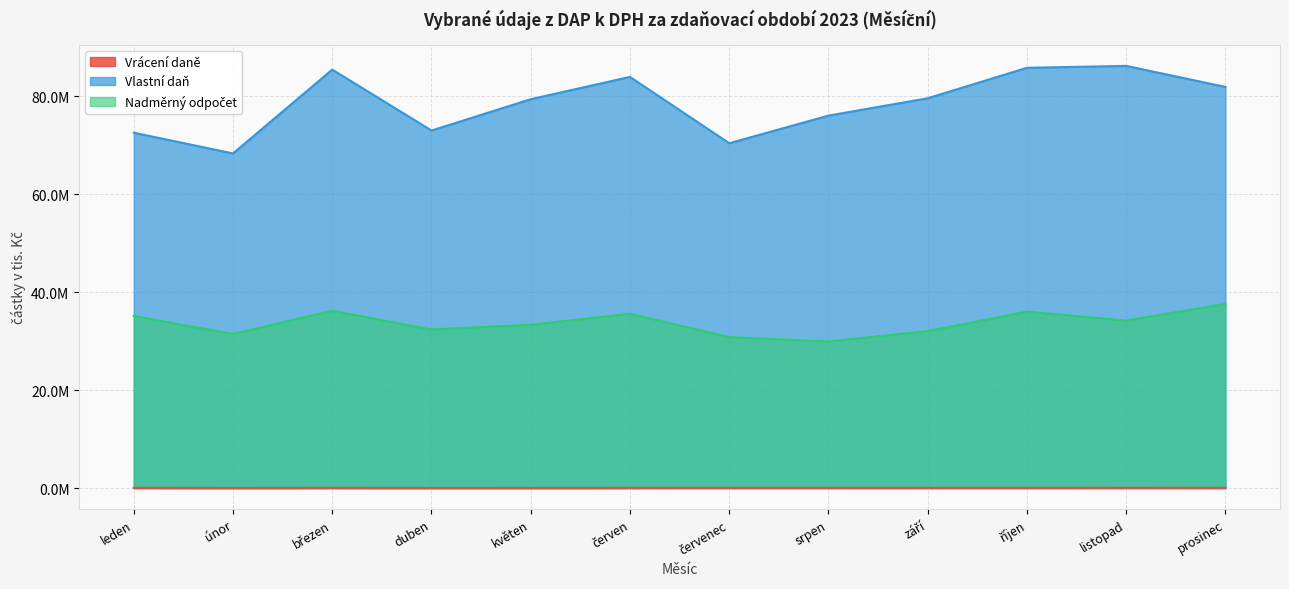

Reading left to right, extract all data points from this chart.

Vrácení daně: 55342.6	36543.4	50864.5	37878.8	40192.2	48688.7	71377.8	58956.2	54715.8	68342.8	79382.6	74373.4
Vlastní daň: 72532136.8	68299096.5	85411447.7	72974704.5	79369843.1	83919956.5	70382355.4	76020486.5	79561281.9	85776173.4	86166321.0	81877033.4
Nadměrný odpočet: 35127838.2	31449330.7	36196464.2	32373996.5	33339390.8	35573728.8	30806550.7	29926100.0	32040840.2	36011519.1	34187866.7	37579324.9